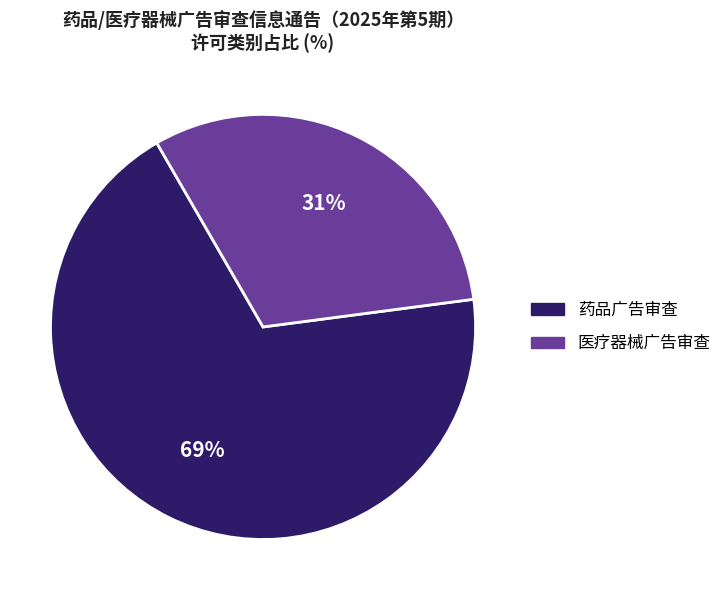

Which has a higher value, 医疗器械广告审查 or 药品广告审查?

药品广告审查